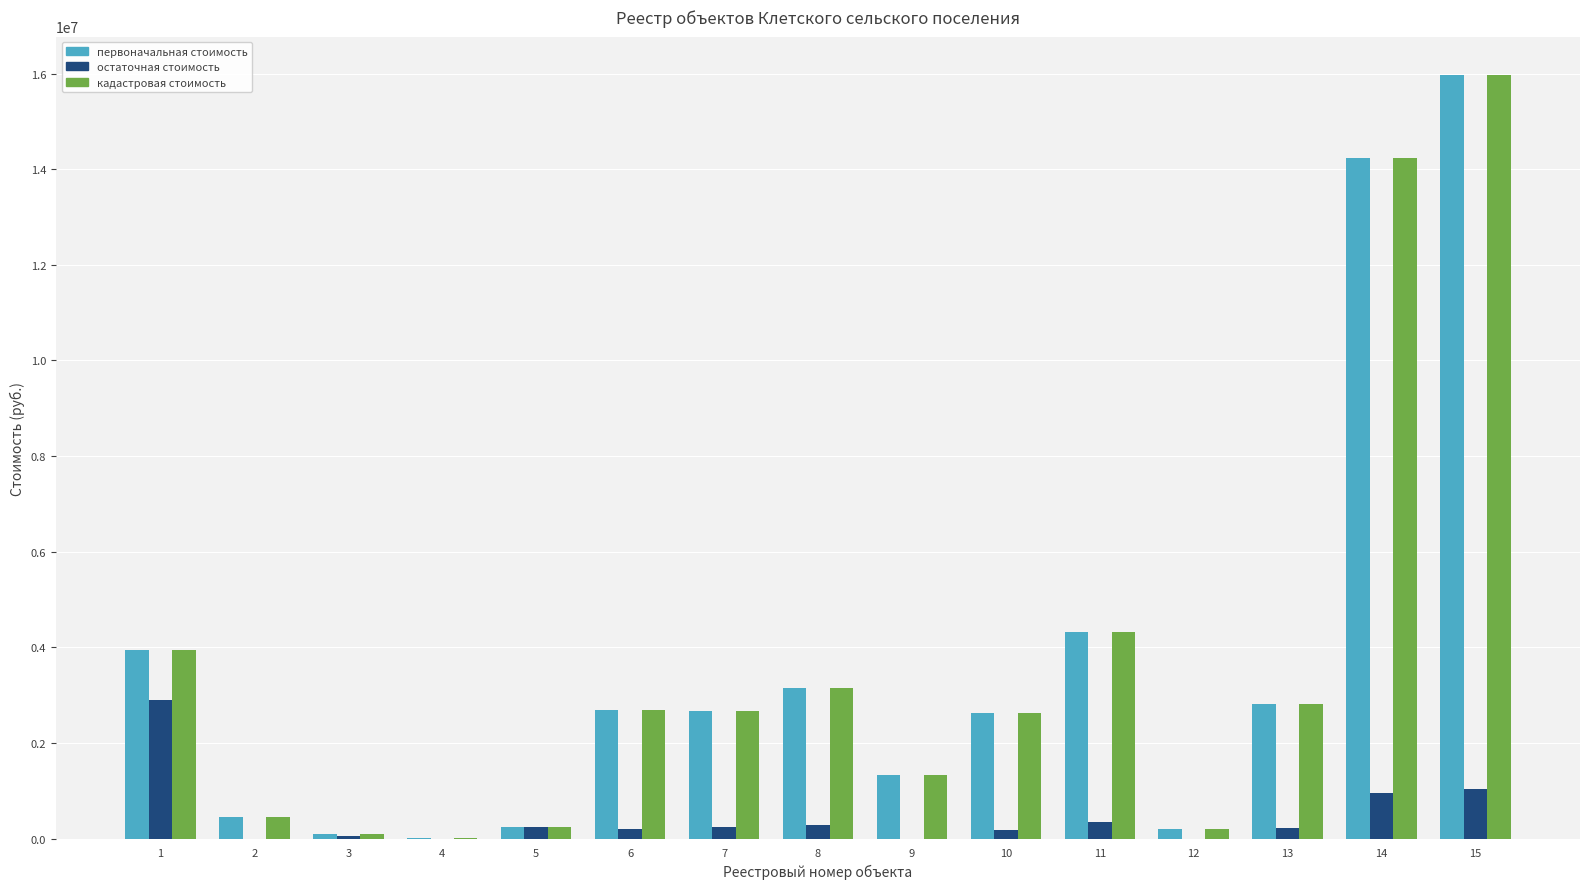

At which category is the sum across all series the highest?

15